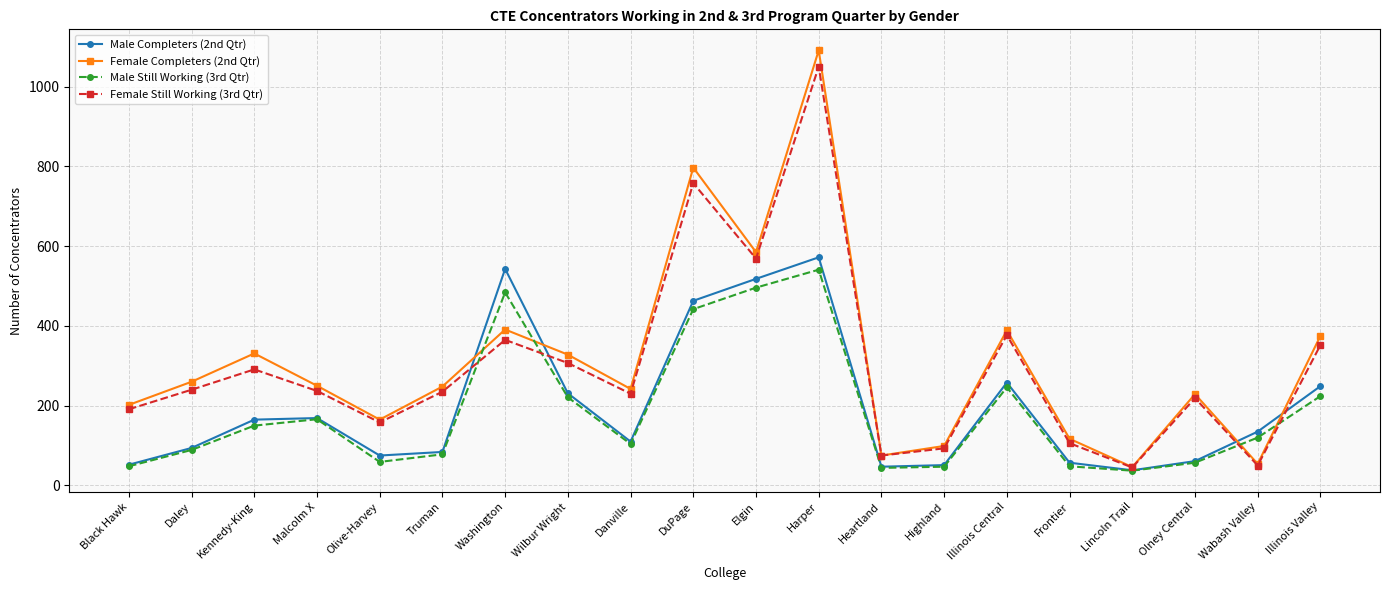

Is this an area chart (filled region under the line)?

No